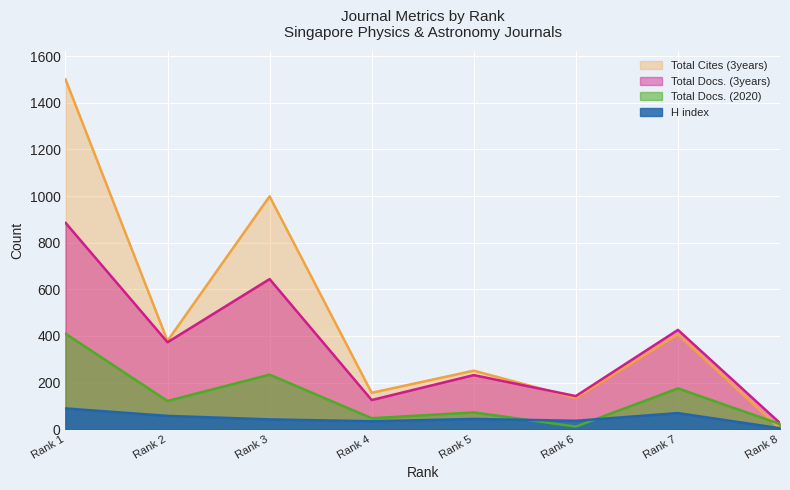

The value of H index at Rank 2 is 91. True or false?

False